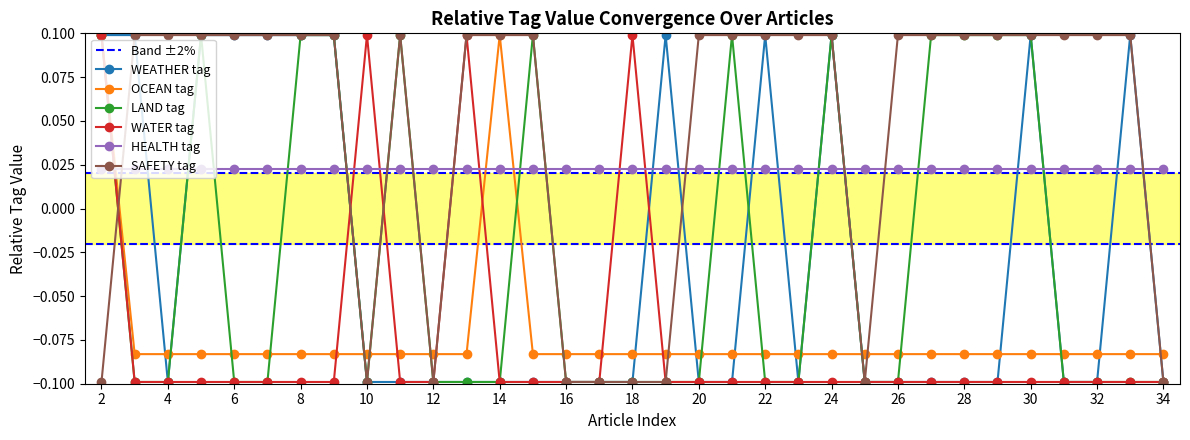

After their last crossing, which series has the higher values: HEALTH tag or SAFETY tag?

HEALTH tag